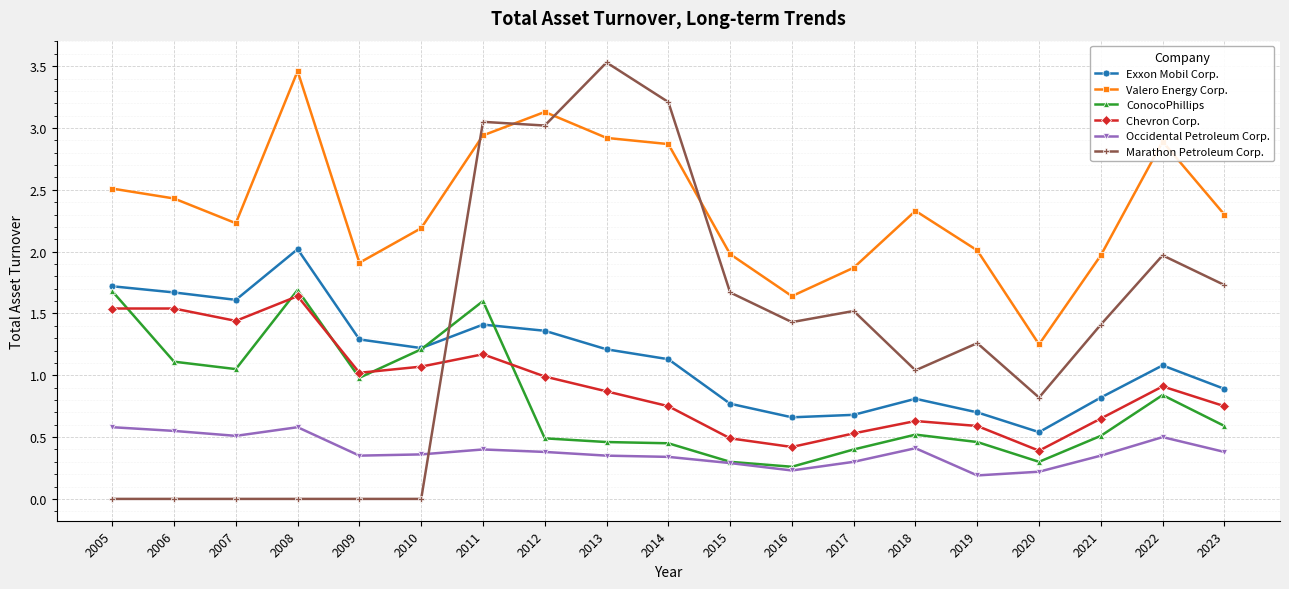

The value of Occidental Petroleum Corp. at 2007 is 0.3. True or false?

False